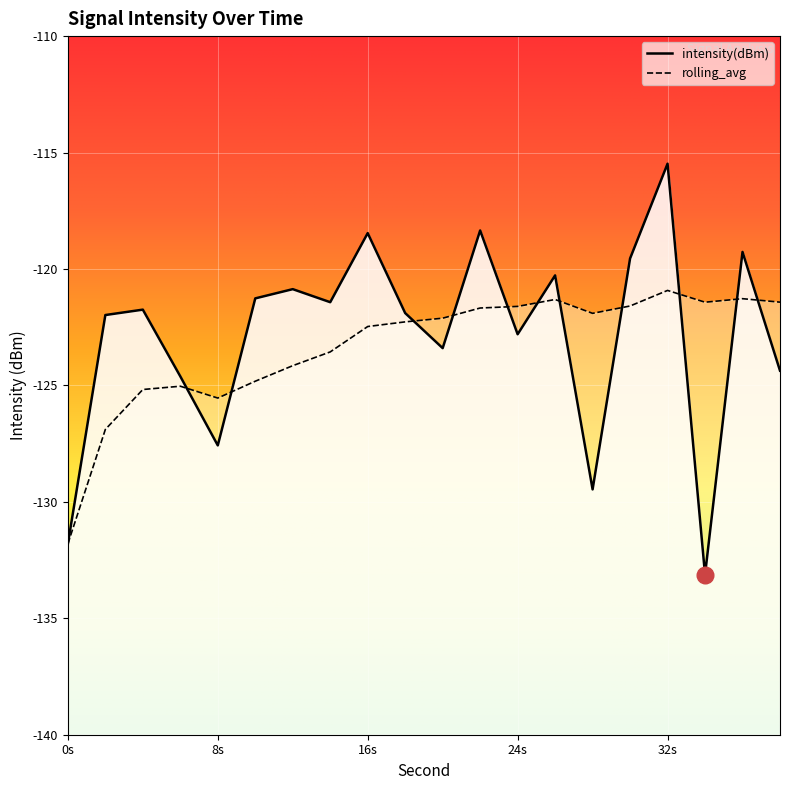

How many interior local peaks does the intensity(dBm) series have?

7